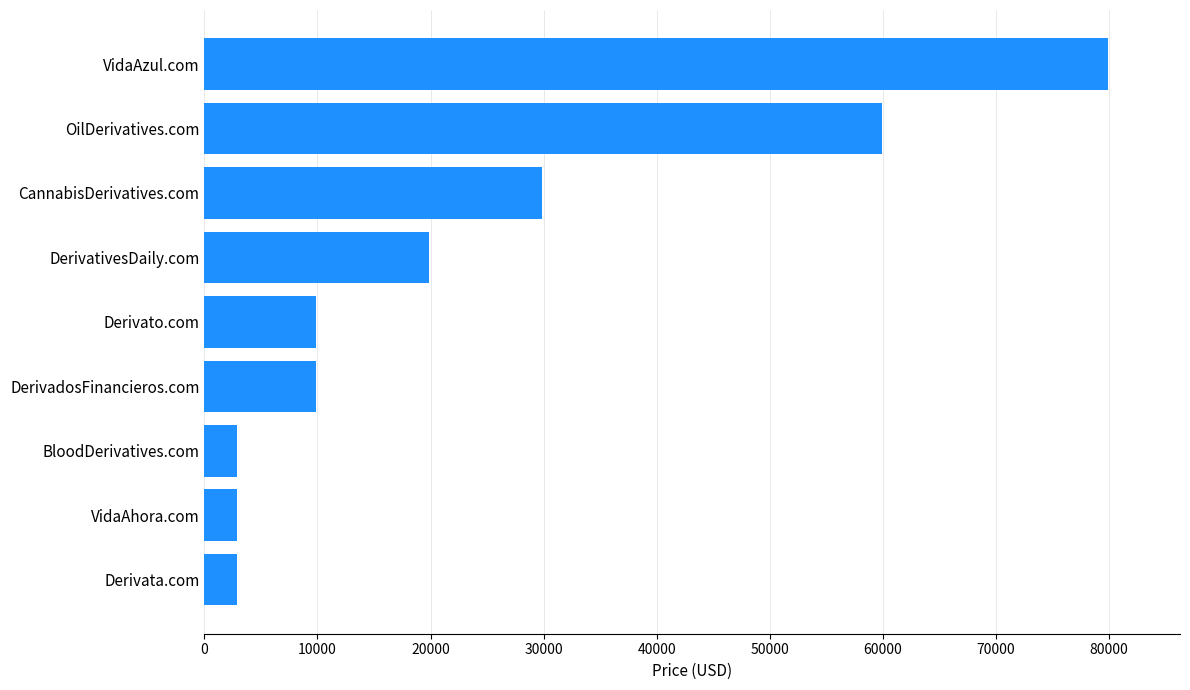

Is it true that the value at DerivadosFinancieros.com is 17043?

False